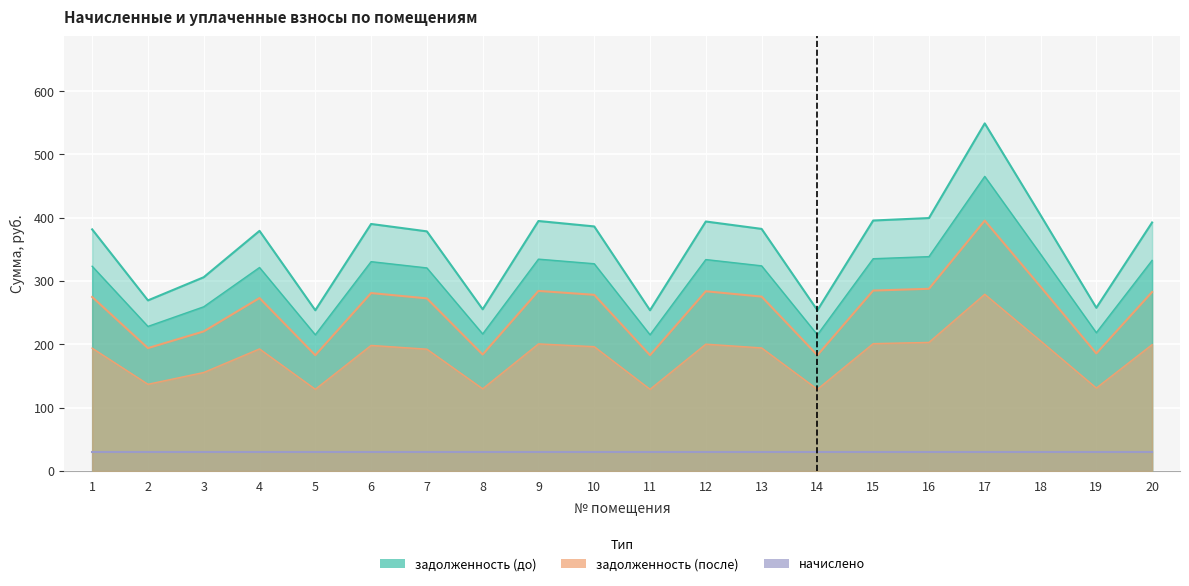

Read the задолженность (до) value at 8.

129.9